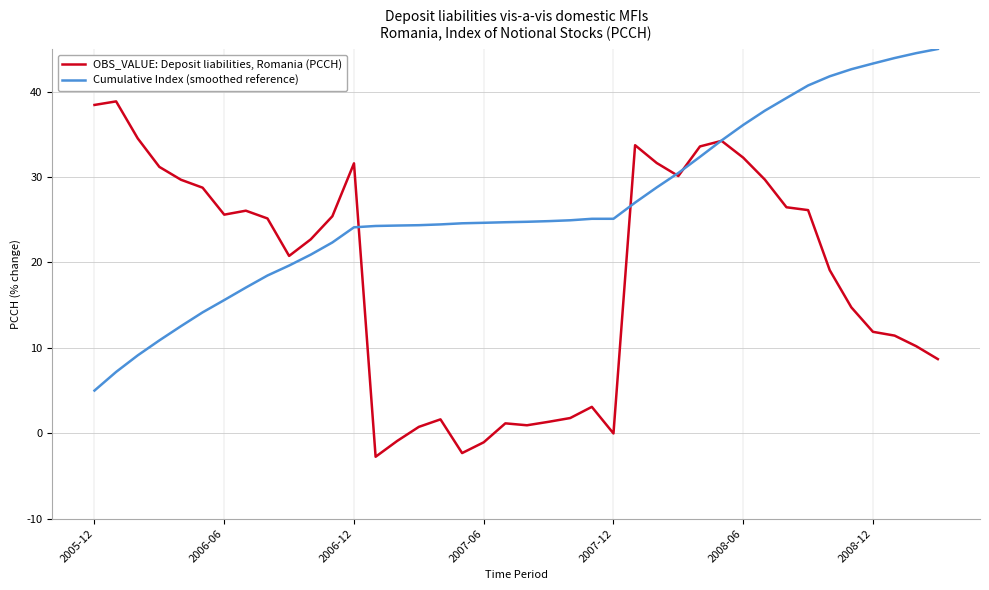

Rank the series by their average value, from highest to lowest.

Cumulative Index (smoothed reference), OBS_VALUE: Deposit liabilities, Romania (PCCH)